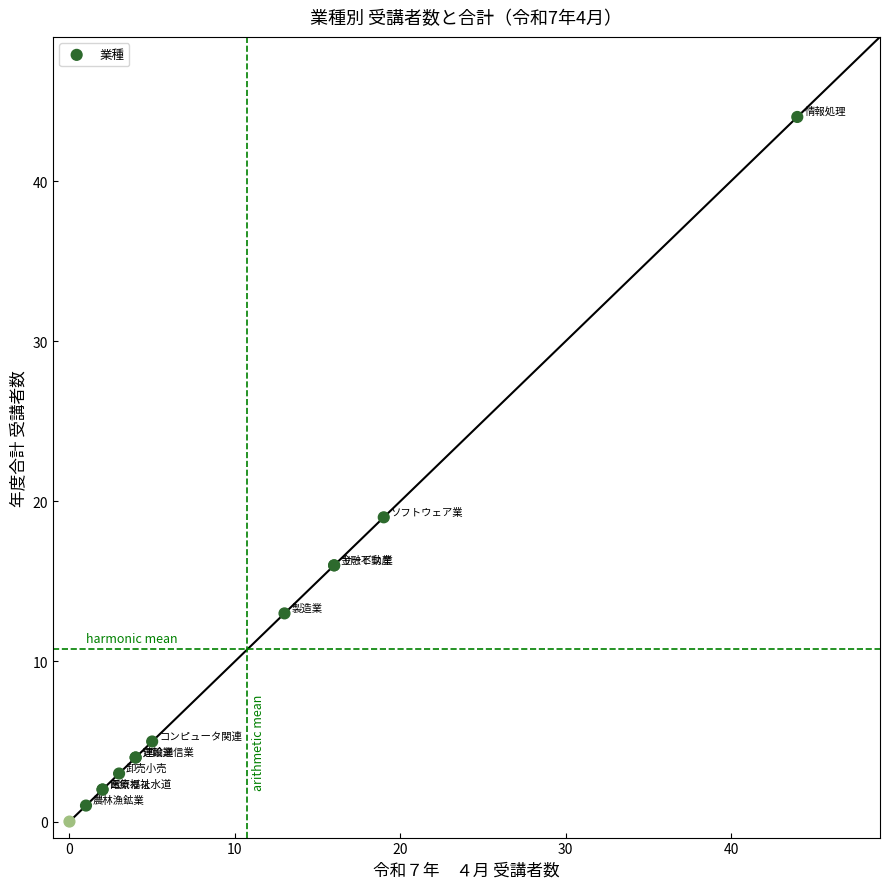

What Y value in the scatter plot is closest to 22?

19